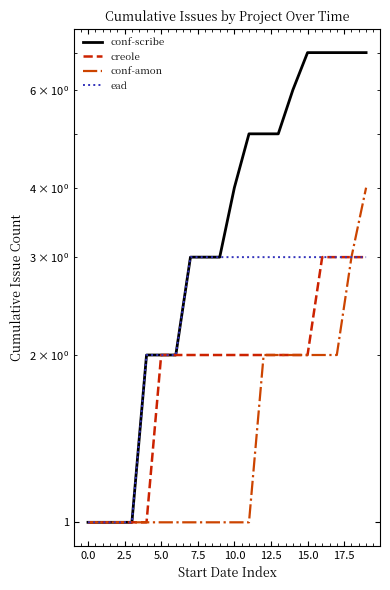

True or false: ead and conf-amon cross at least once.

False